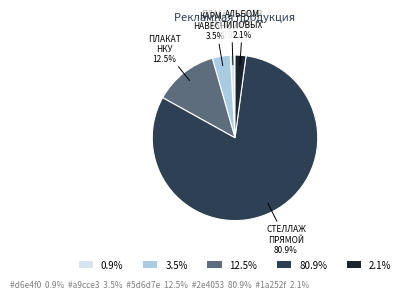

What is the largest slice in the pie chart?

СТЕЛЛАЖ ПРЯМОЙ